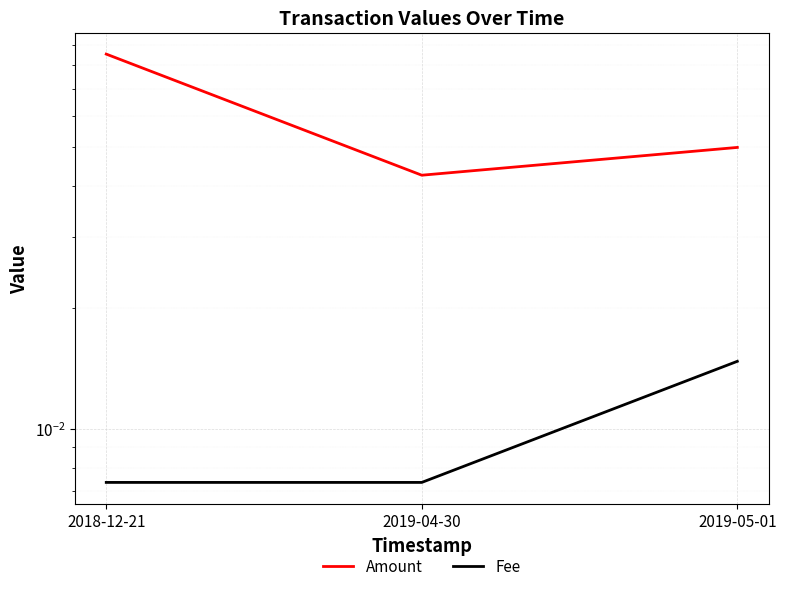

The value of Fee at 2019-04-30 is 0.0. True or false?

True